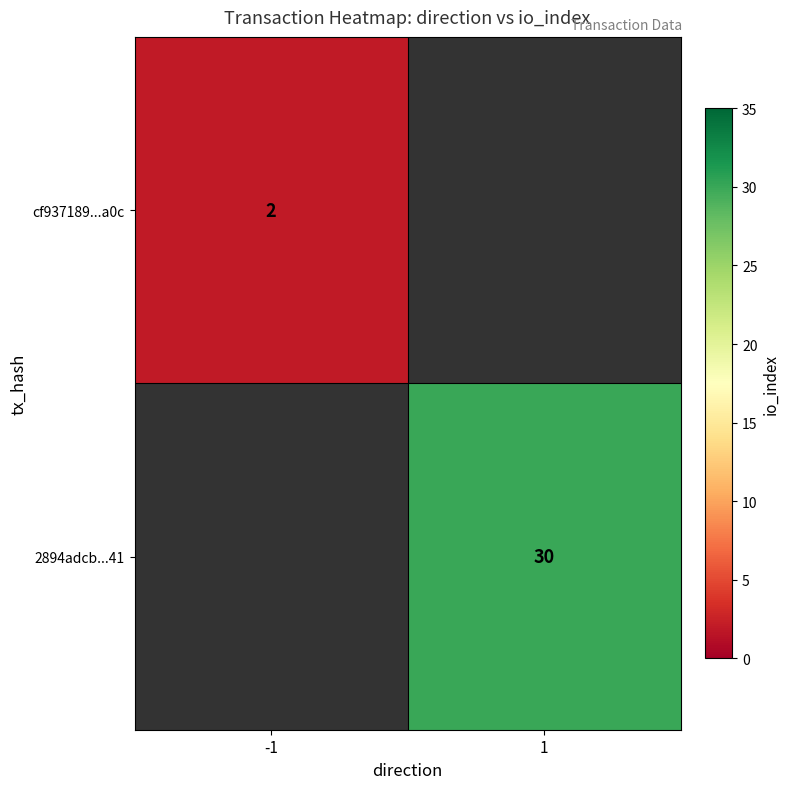

The cf937189...a0c series shows 2 at -1. True or false?

True